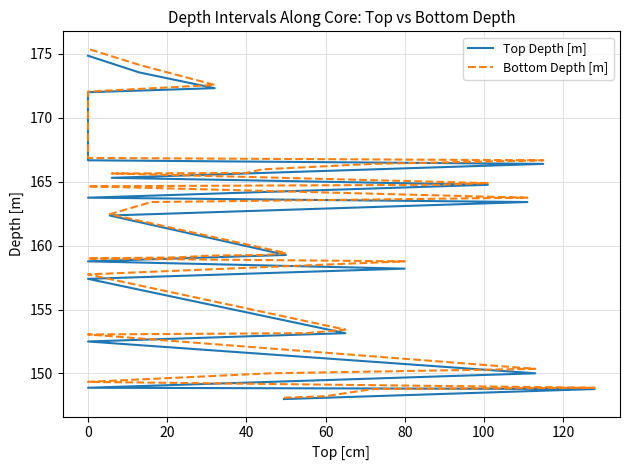

What are all the series names shown in the legend?

Top Depth [m], Bottom Depth [m]